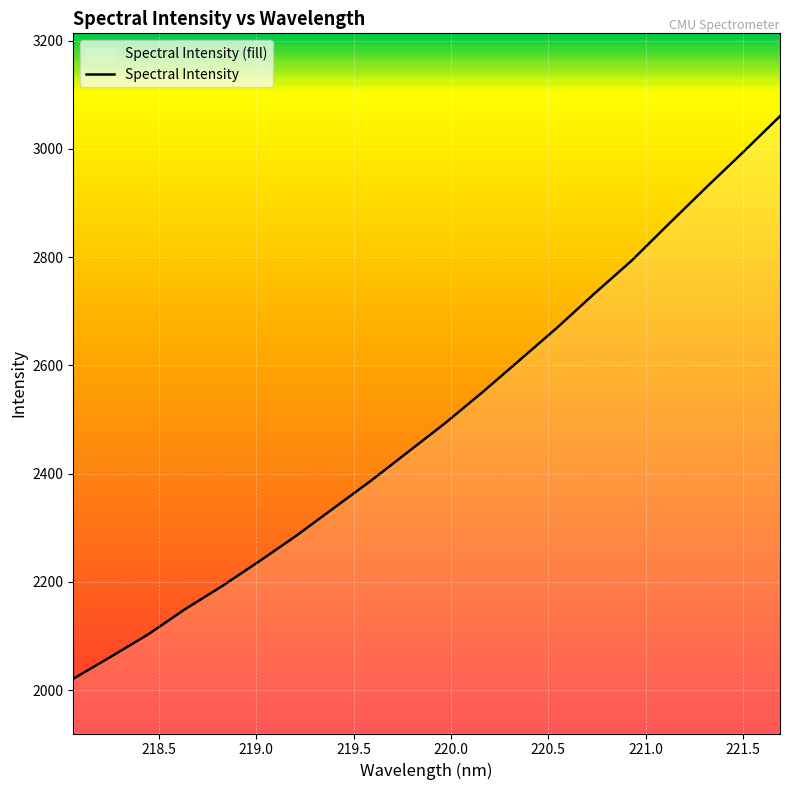

Reading left to right, extract all data points from this chart.

2021.2	2061.5	2102.6	2149.6	2192.4	2238.3	2285.8	2336.6	2387.1	2440.5	2493.8	2550.7	2610.1	2669.6	2732.4	2793.1	2861.0	2928.0	2993.7	3060.6